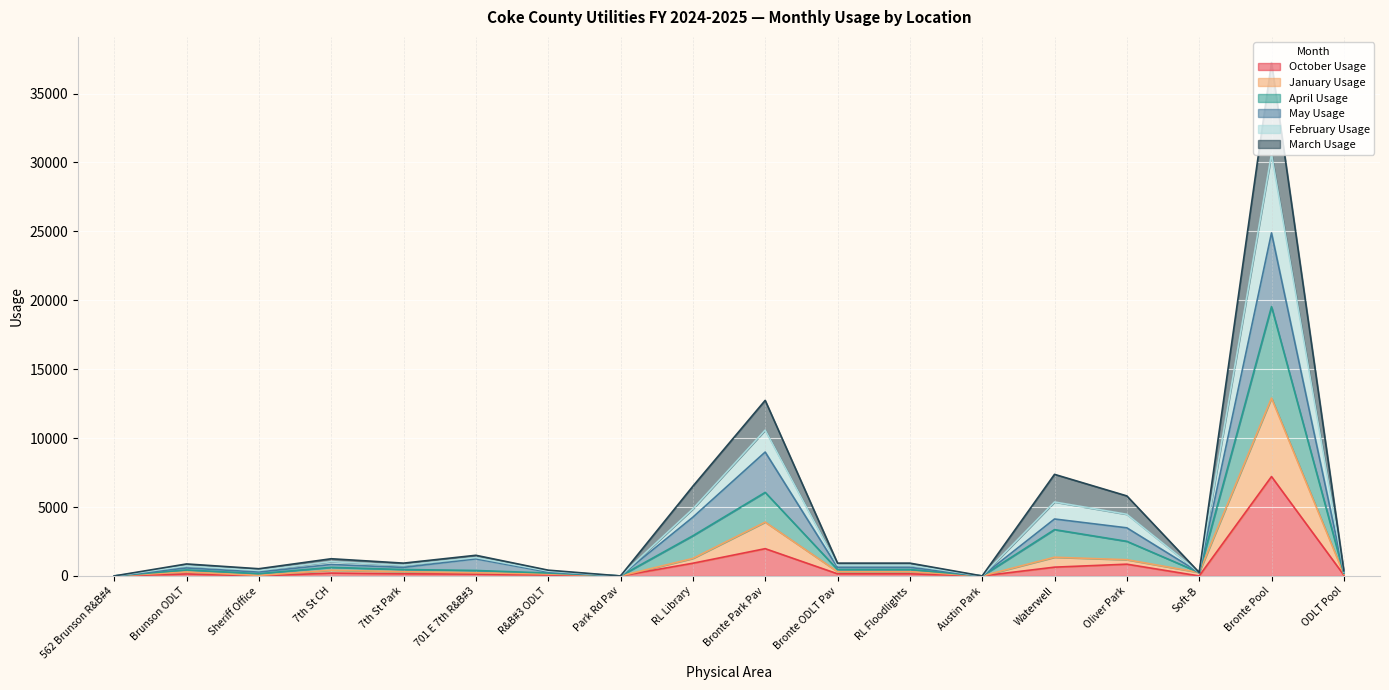

True or false: January Usage has more than 1 interior local peaks.

True